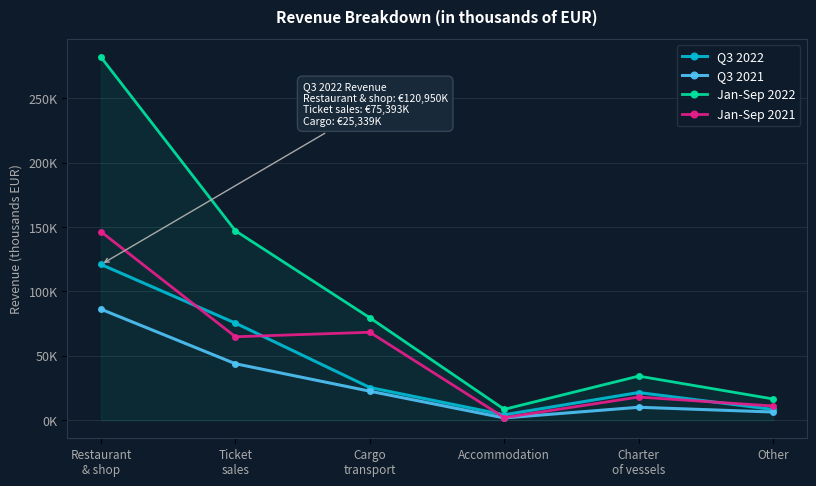

List the labels in order of Q3 2021 value, largest first.

Restaurant
& shop, Ticket
sales, Cargo
transport, Charter
of vessels, Other, Accommodation